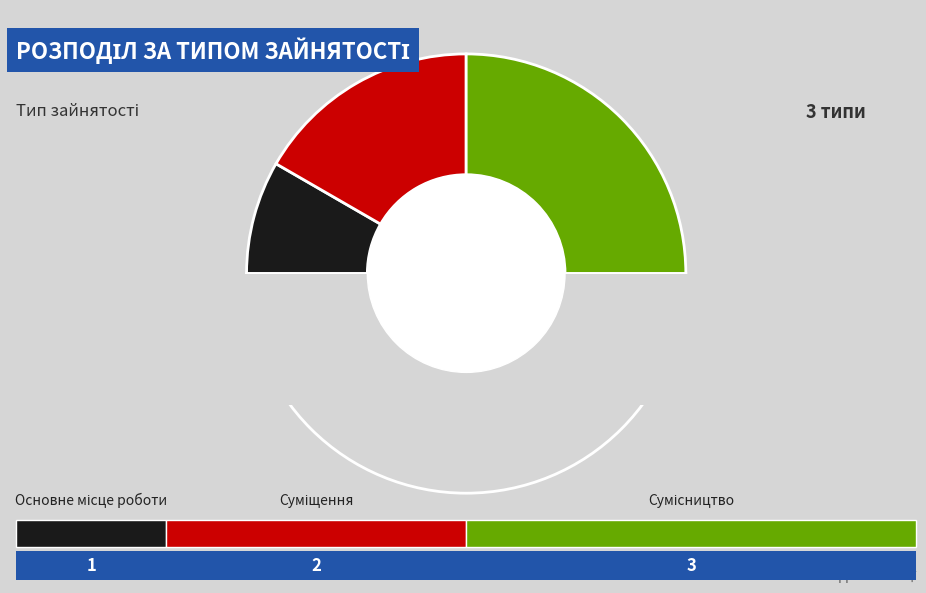

Which category has the biggest portion of the pie?

Сумісництво